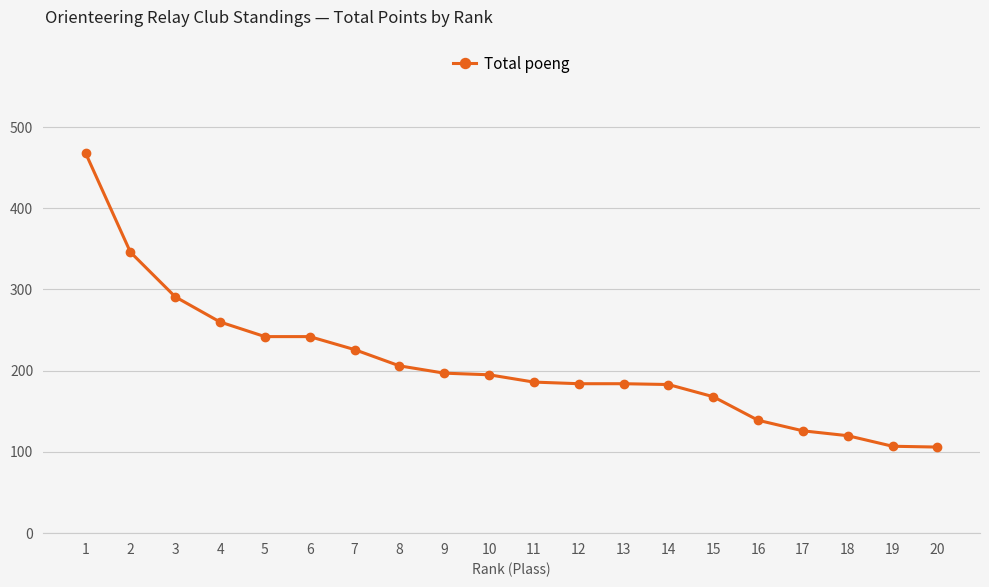

What is the value of the 9th point from the left?

197